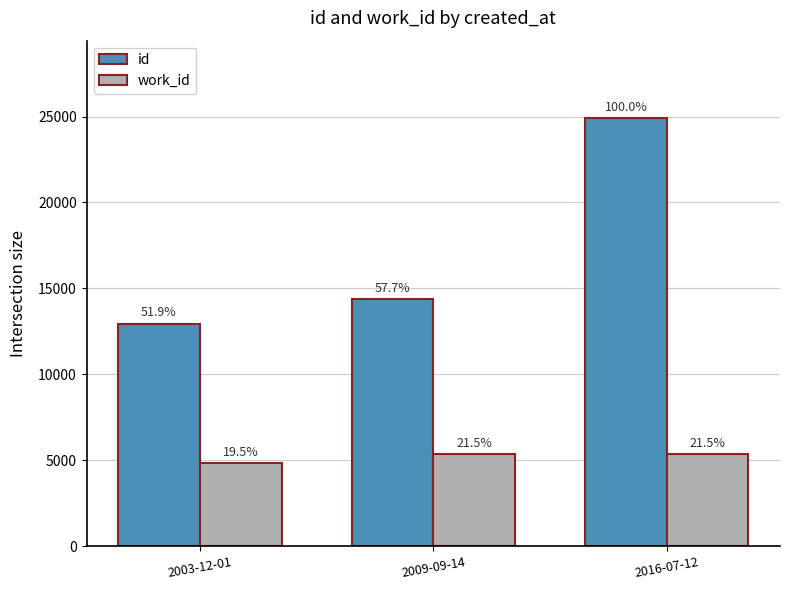

What is the difference between the maximum and minimum values in the id series?

11982